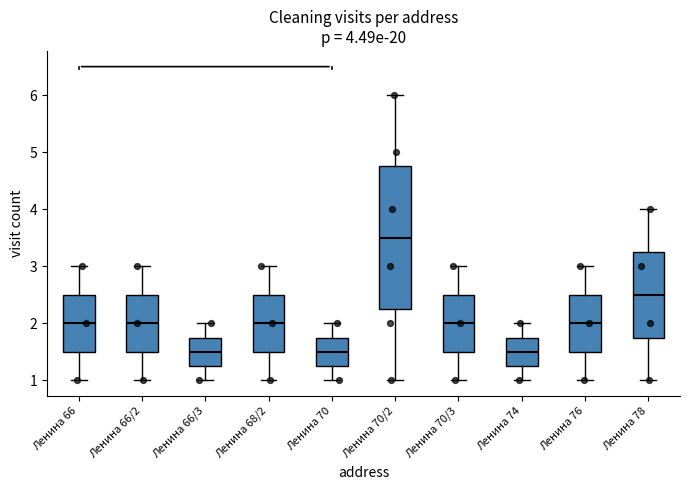

Which box's median line is the highest?

Ленина 70/2